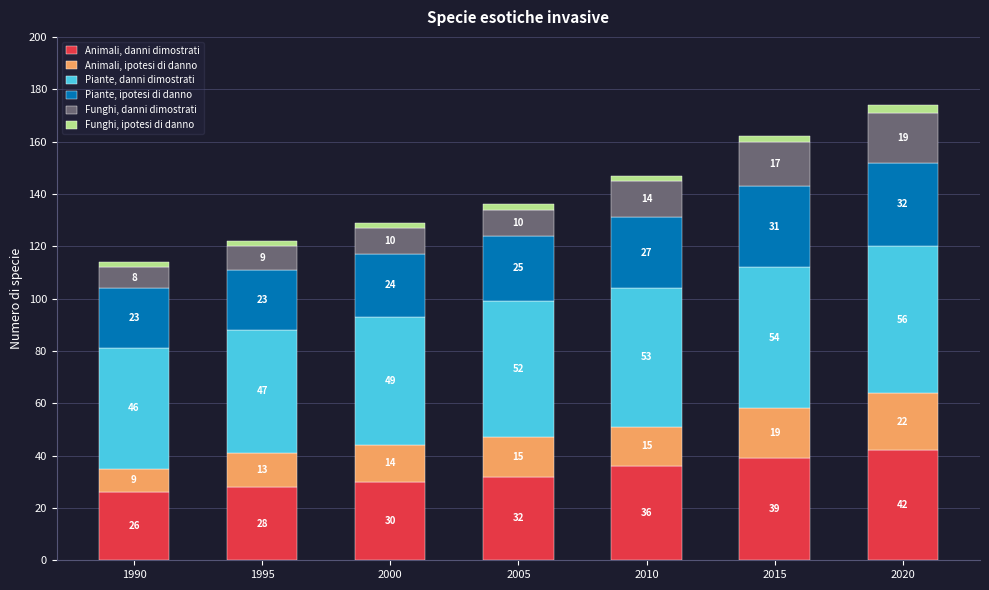

What is the lowest value of the Animali, danni dimostrati series?

26